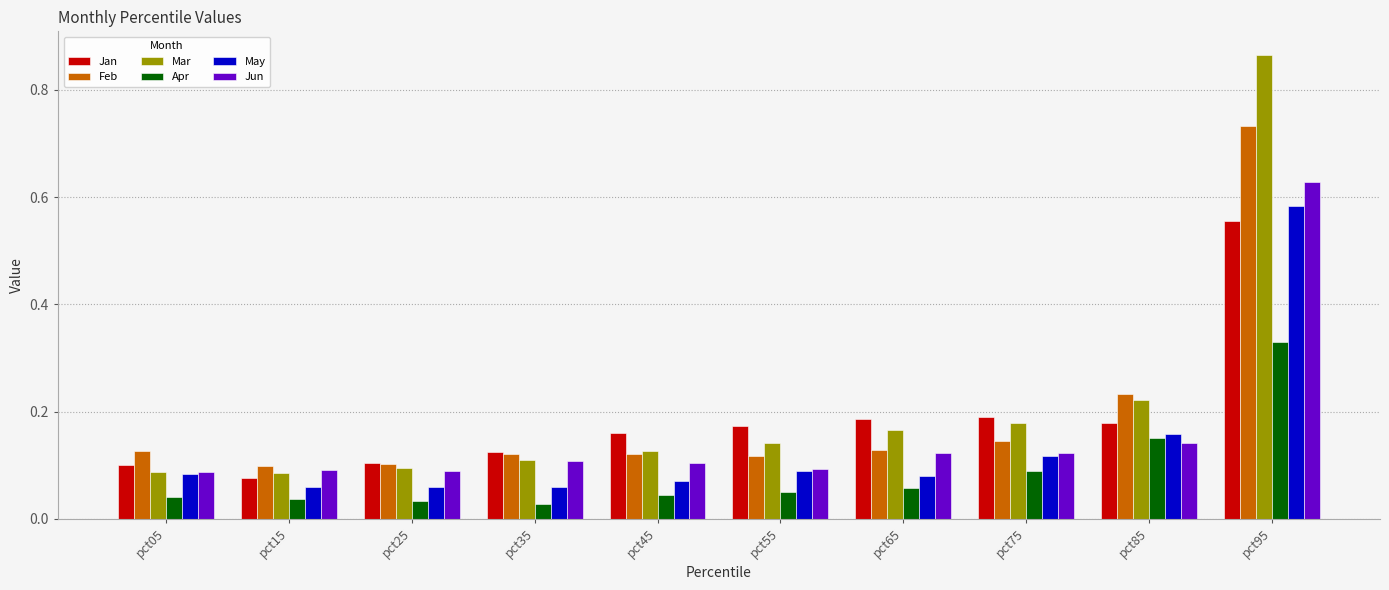

What are all the series names shown in the legend?

Jan, Feb, Mar, Apr, May, Jun